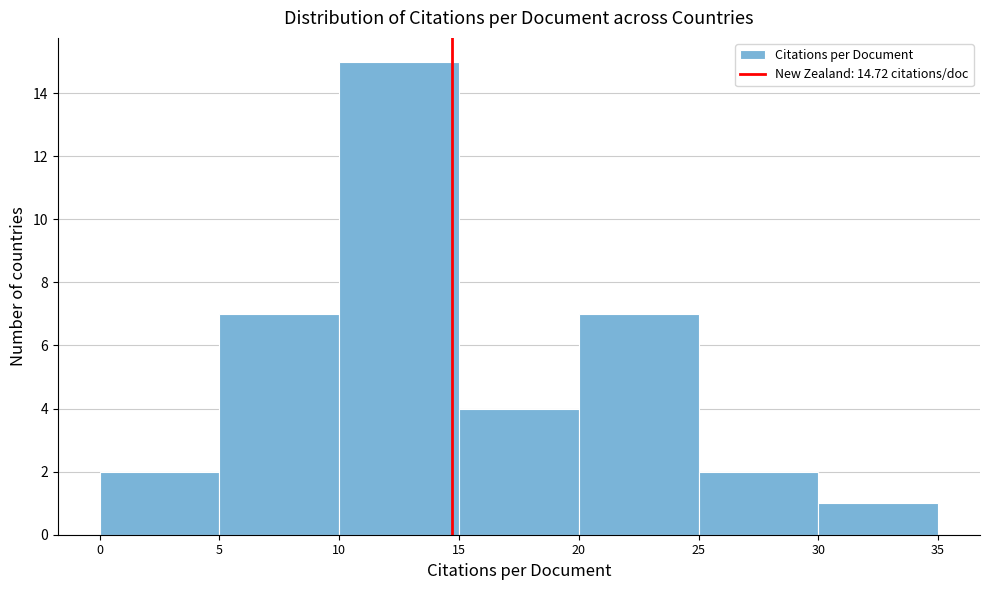

Reading left to right, transcribe this chart: for each bar, give the range it covers on the x-axis and its height. The values are not printed on the chart, so give them approximately, as read against the axis.

0 to 5: 2
5 to 10: 7
10 to 15: 15
15 to 20: 4
20 to 25: 7
25 to 30: 2
30 to 35: 1